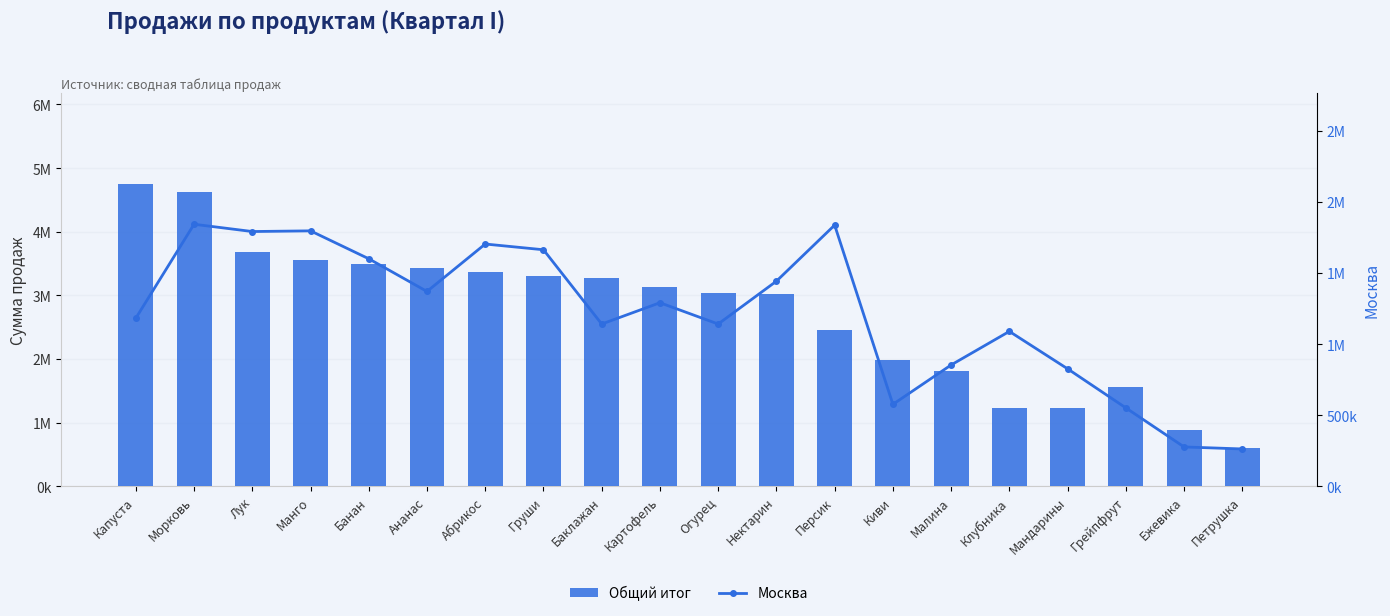

At which label does Москва reach its minimum?

Петрушка